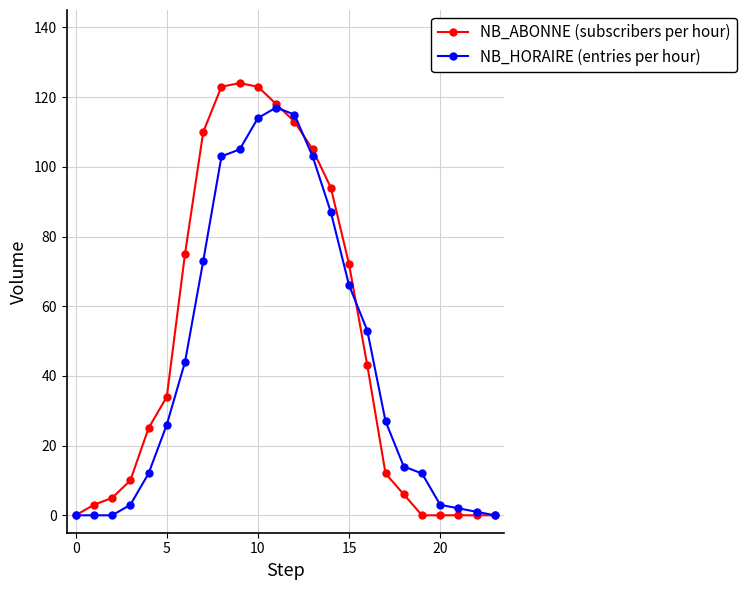

Reading left to right, transcribe all the data shown in this chart.

NB_ABONNE (subscribers per hour): 0	3	5	10	25	34	75	110	123	124	123	118	113	105	94	72	43	12	6	0	0	0	0	0
NB_HORAIRE (entries per hour): 0	0	0	3	12	26	44	73	103	105	114	117	115	103	87	66	53	27	14	12	3	2	1	0